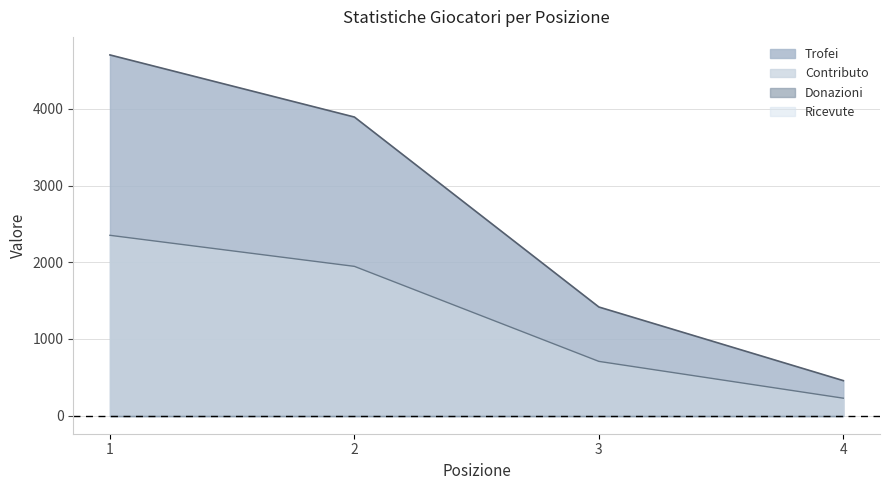

The Contributo series shows 708 at 3. True or false?

True